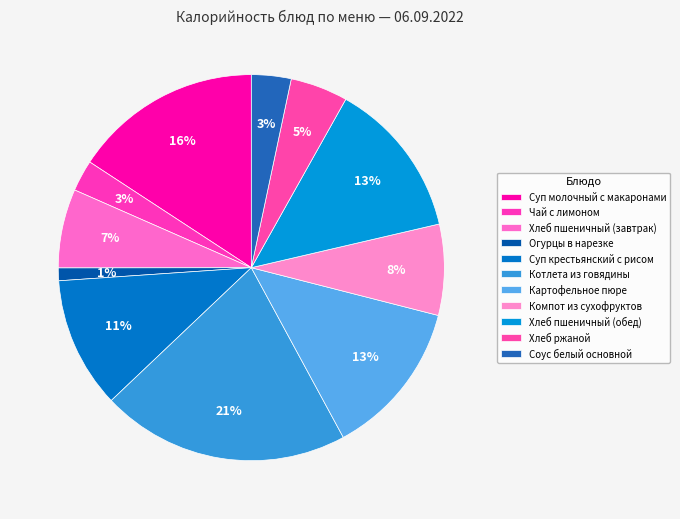

To the nearest percent, what is the average slice percentage?

9%